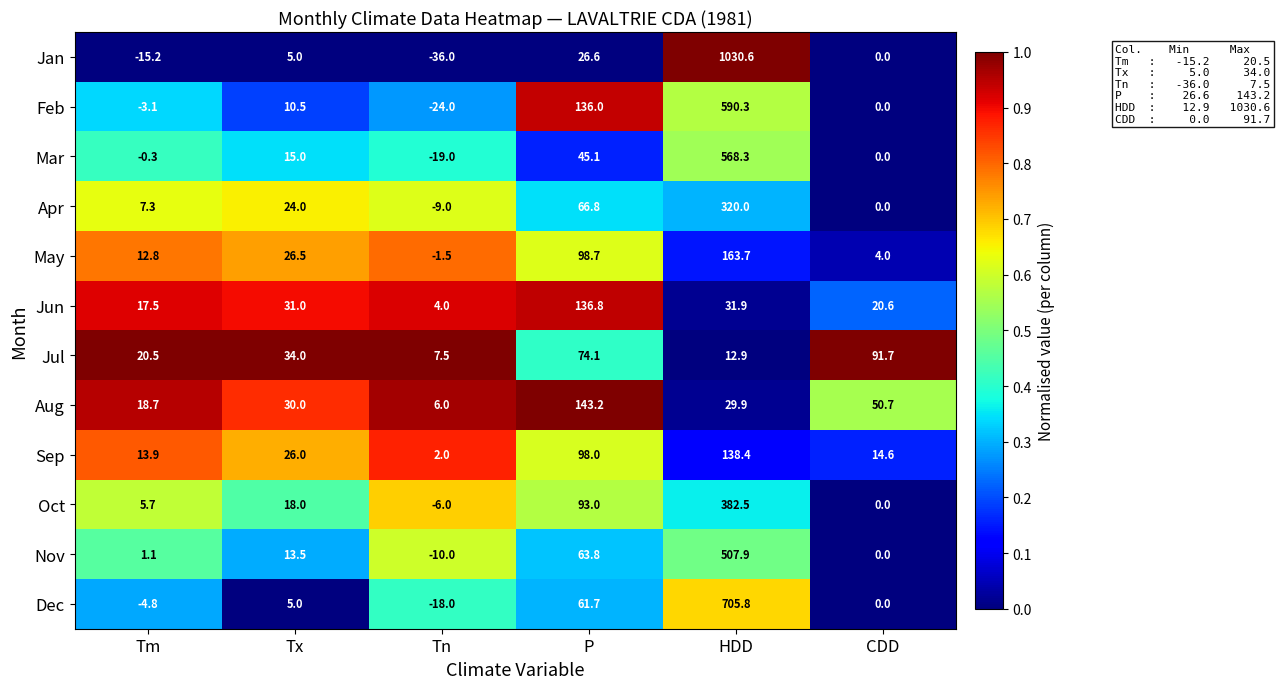

At Tm, list the series in order from smallest to largest.

Jan, Dec, Feb, Mar, Nov, Oct, Apr, May, Sep, Jun, Aug, Jul